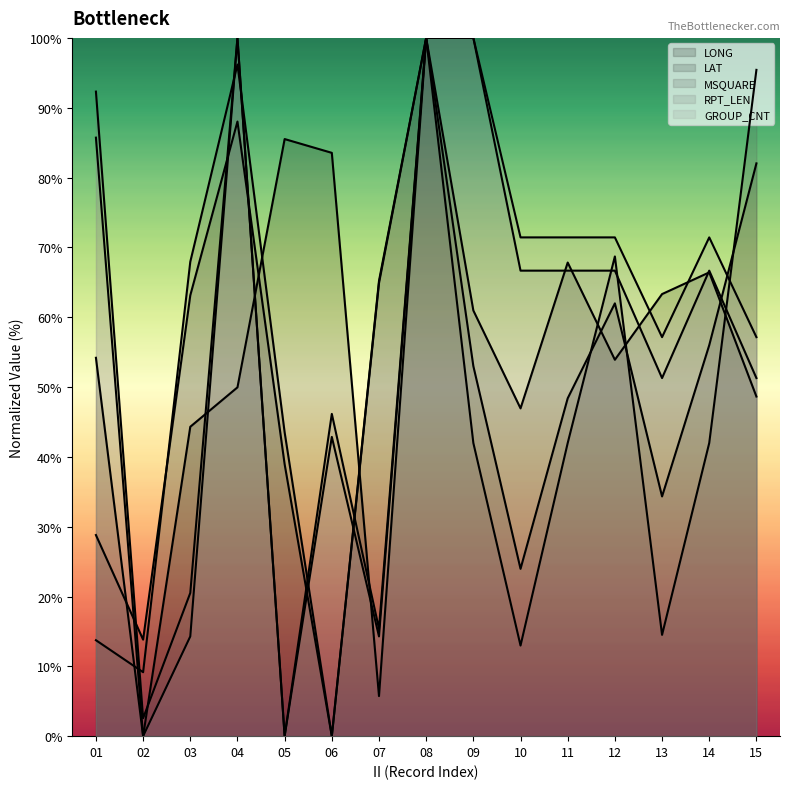

Is it true that GROUP_CNT equals 71.4 at 12?

True